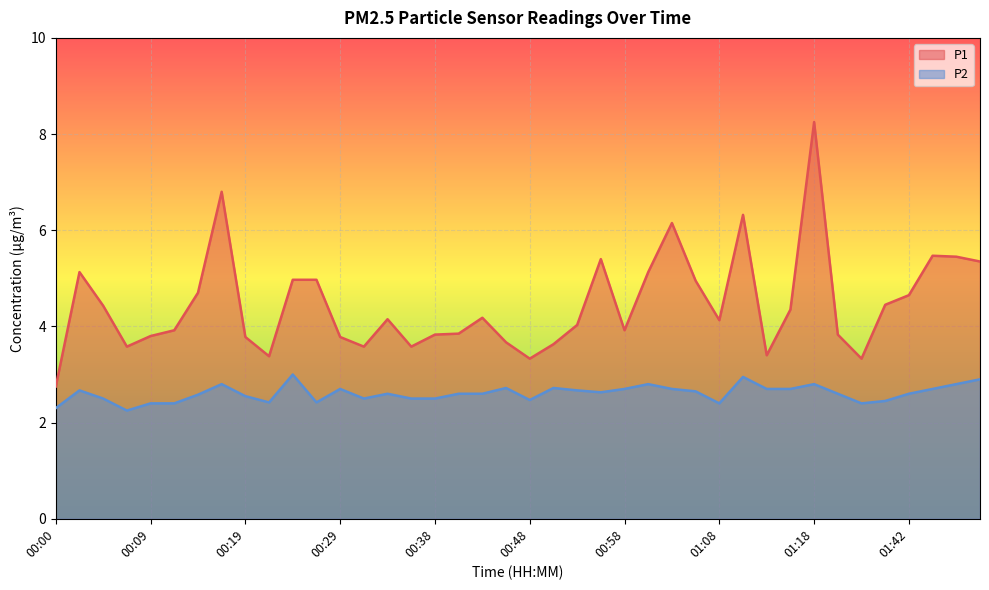

How many interior local valleys does the P2 series have?

8